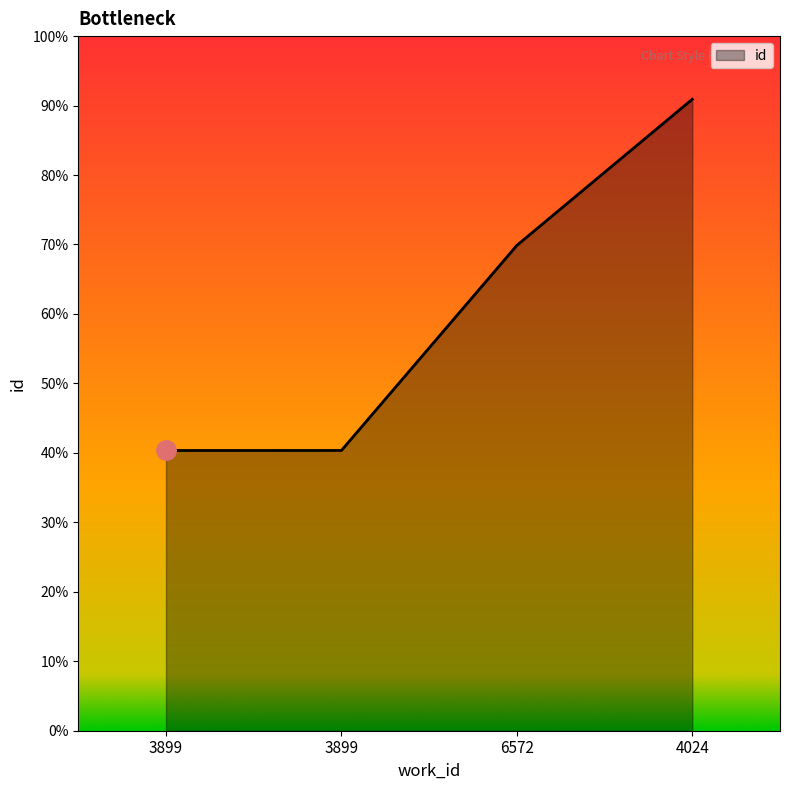

Does the chart display data point markers on the line(s)?

No